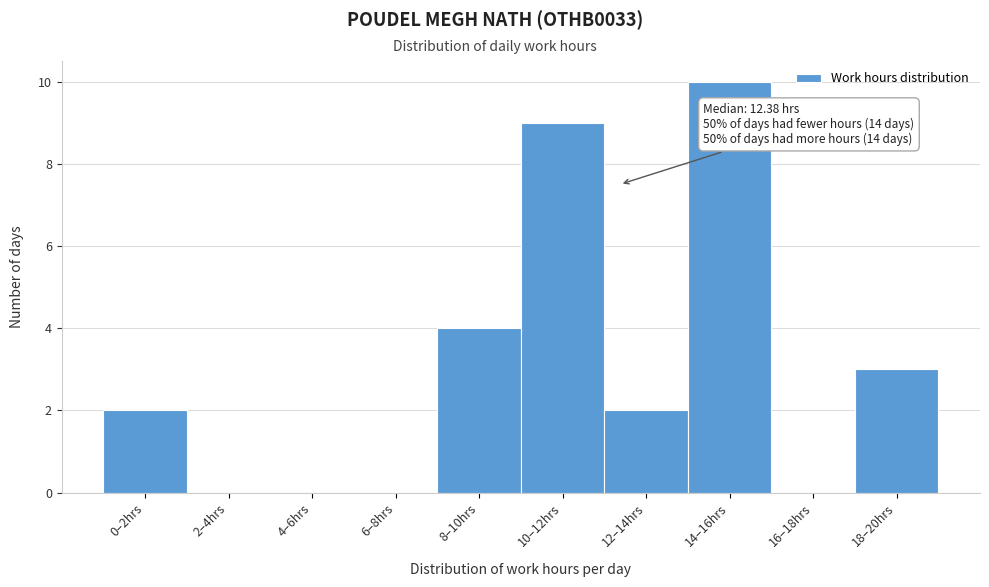

Reading right to left, transcribe all the data shown in this chart.

18–20hrs=3	16–18hrs=0	14–16hrs=10	12–14hrs=2	10–12hrs=9	8–10hrs=4	6–8hrs=0	4–6hrs=0	2–4hrs=0	0–2hrs=2